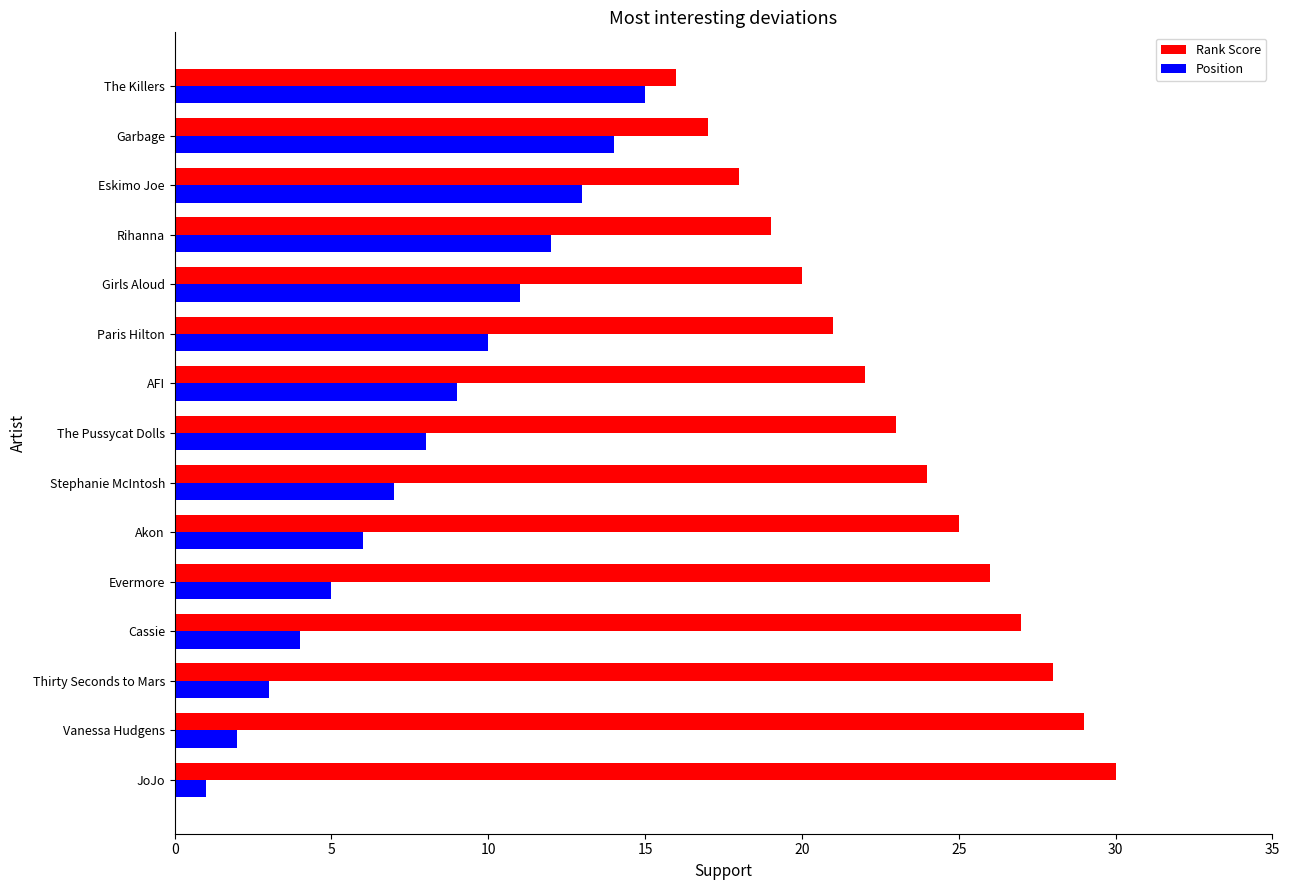

What is the difference between the maximum and second lowest values in the Rank Score series?

13